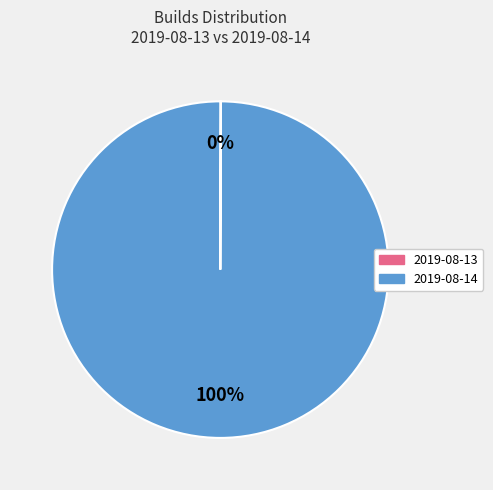

What is the largest slice in the pie chart?

2019-08-14